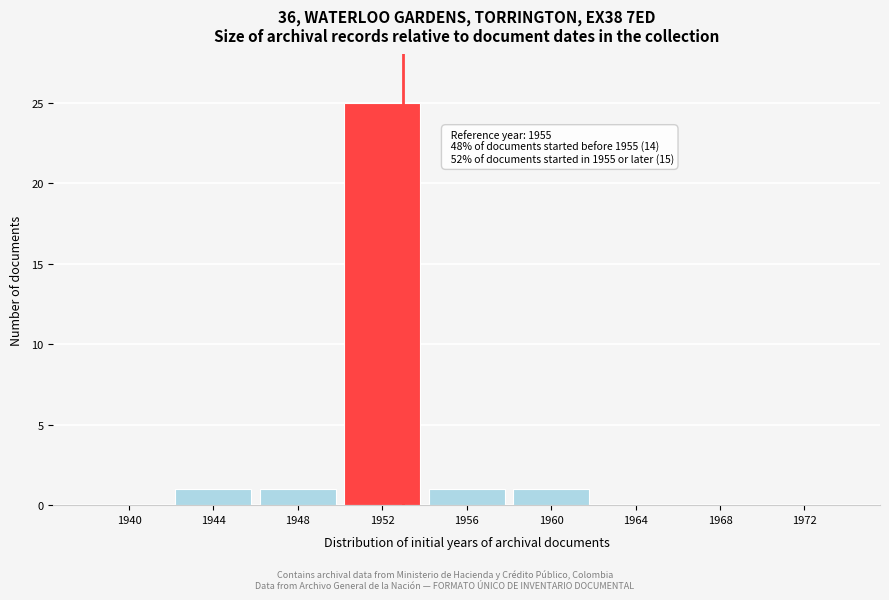

Reading left to right, list all the values displayed in this chart.

1940=0	1944=1	1948=1	1952=25	1956=1	1960=1	1964=0	1968=0	1972=0